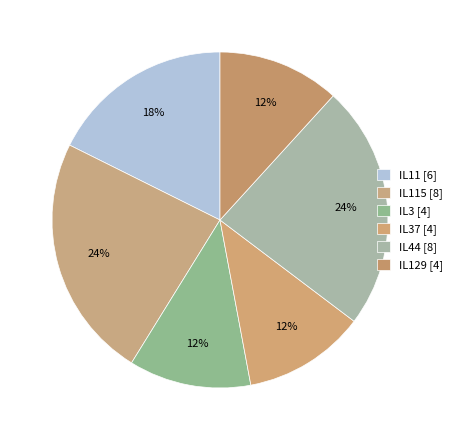

How many segments does this pie chart have?

6